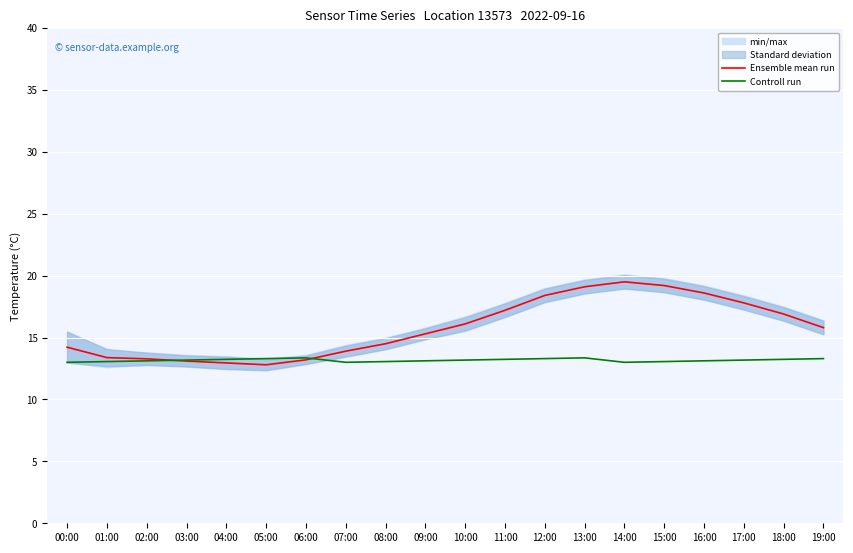

Which series has the widest spread of values?

Ensemble mean run